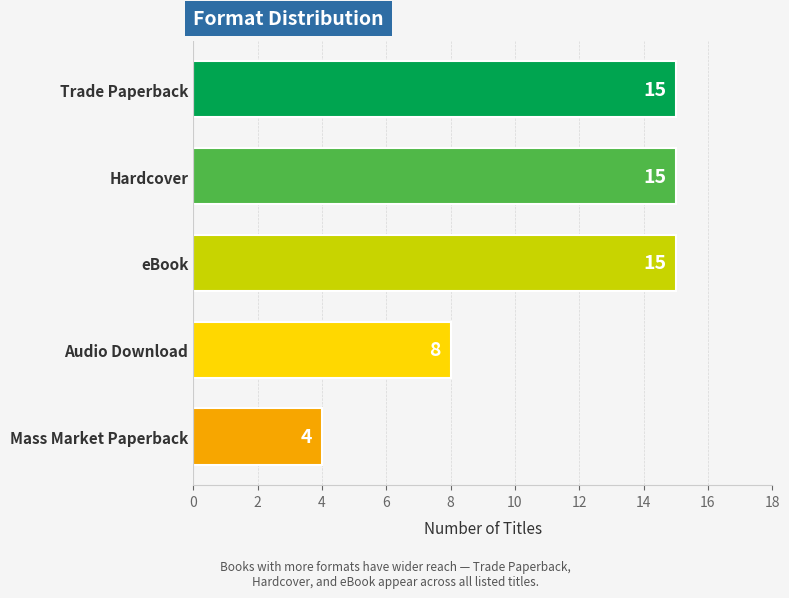

What is the ratio of the value at Trade Paperback to the value at Audio Download?

1.9